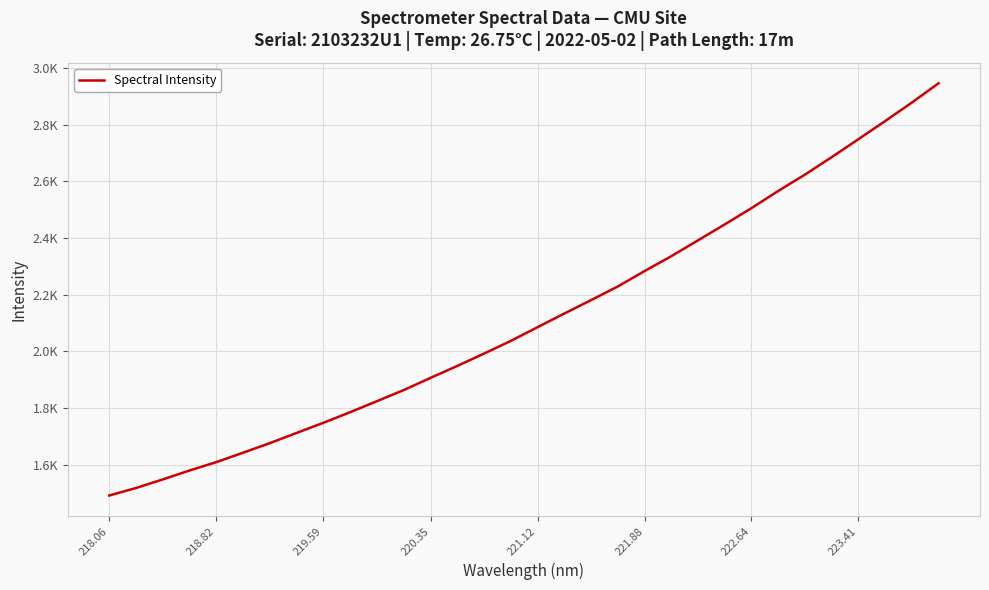

Is this an area chart (filled region under the line)?

No